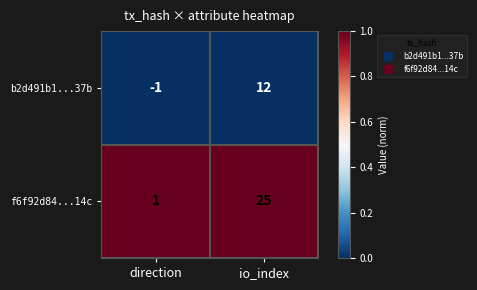

What is the greatest value displayed?

25